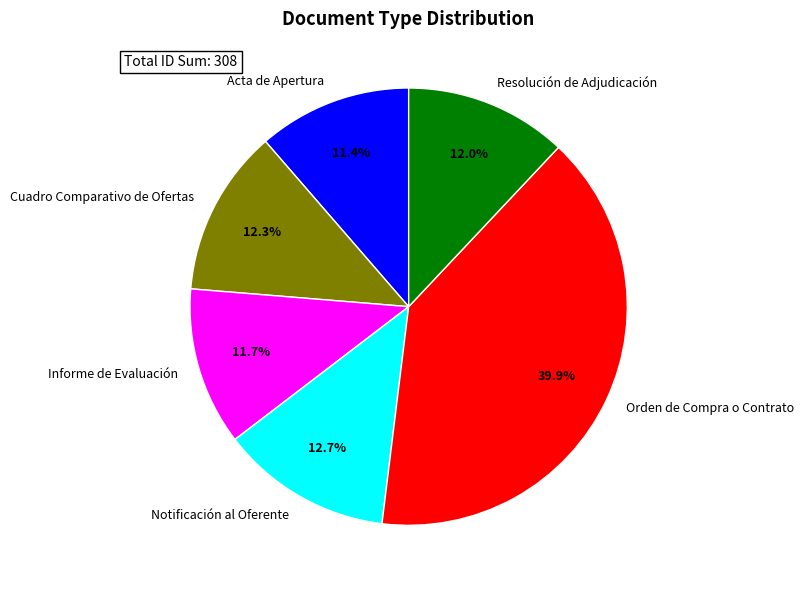

What is the total percentage of Resolución de Adjudicación and Orden de Compra o Contrato?

51.9%